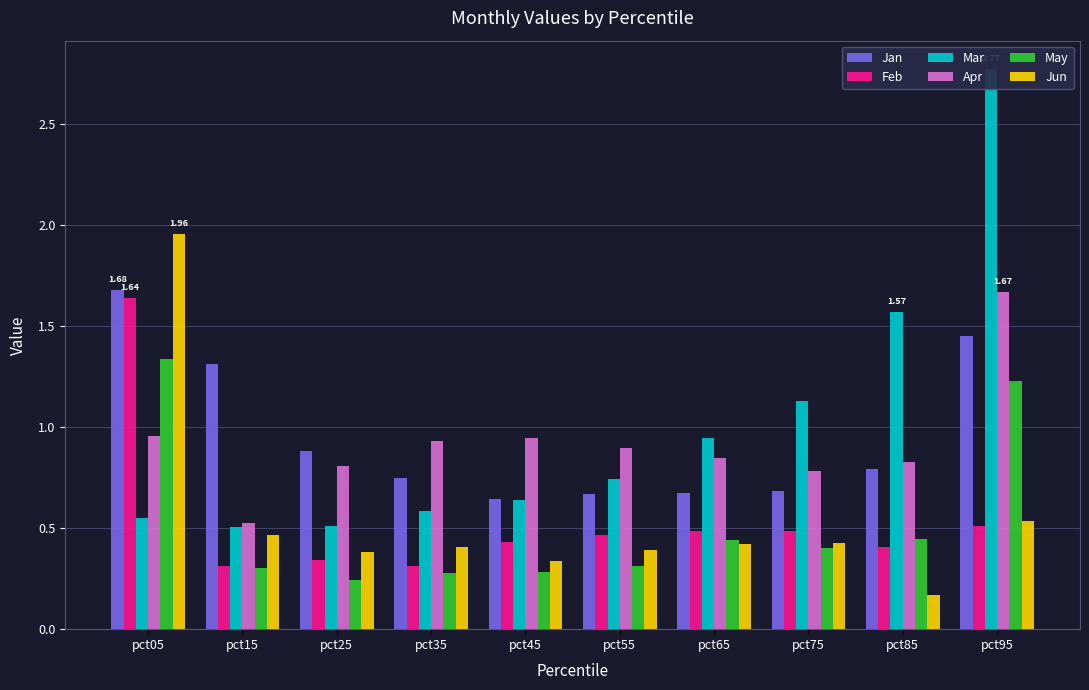

Which series has the largest range (max minus min)?

Mar